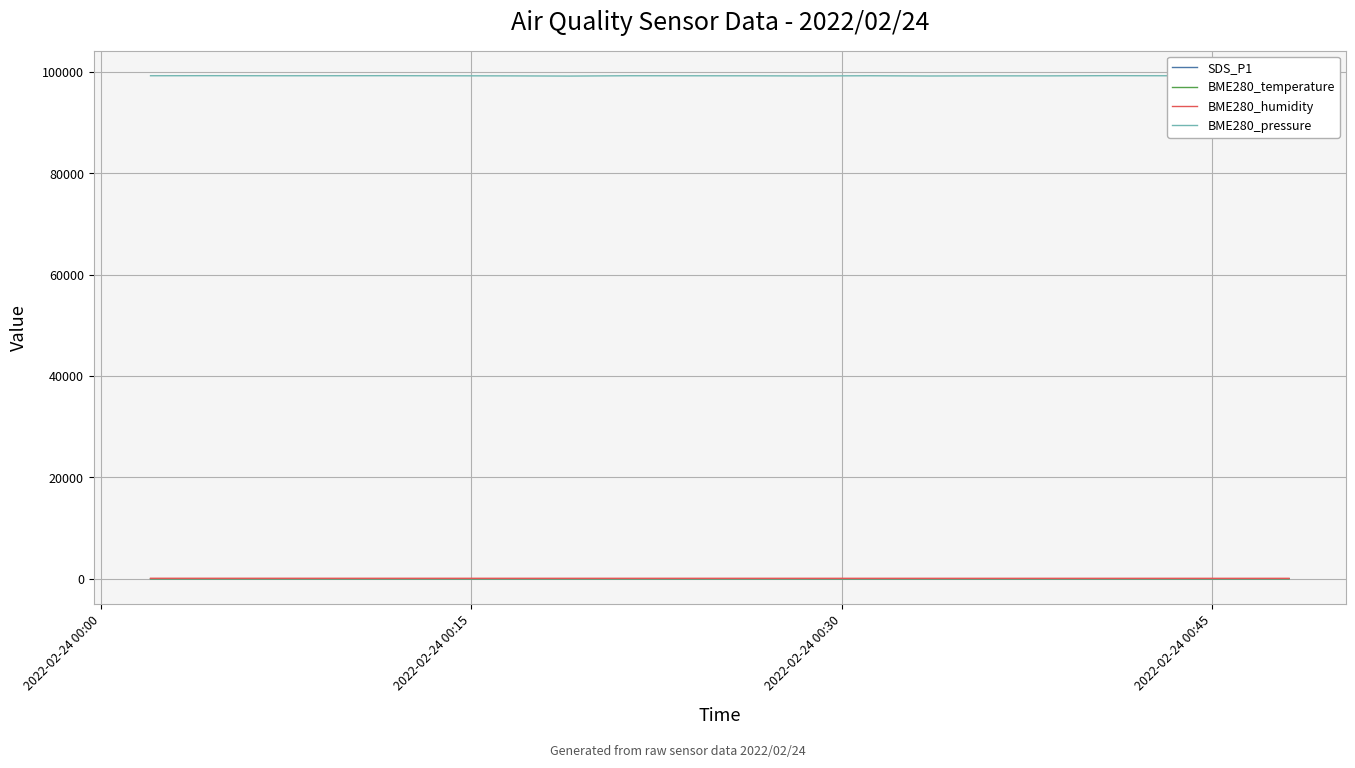

Which series has the largest total across all categories?

BME280_pressure